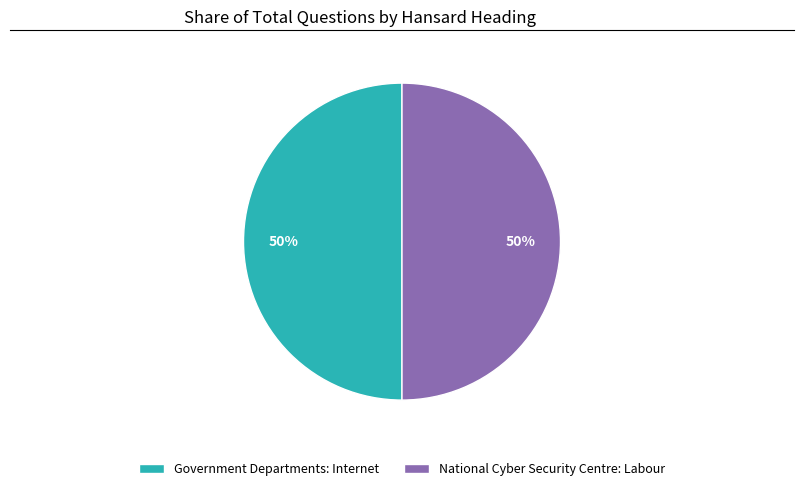

Is it true that National Cyber Security Centre: Labour is 59% of the pie?

False